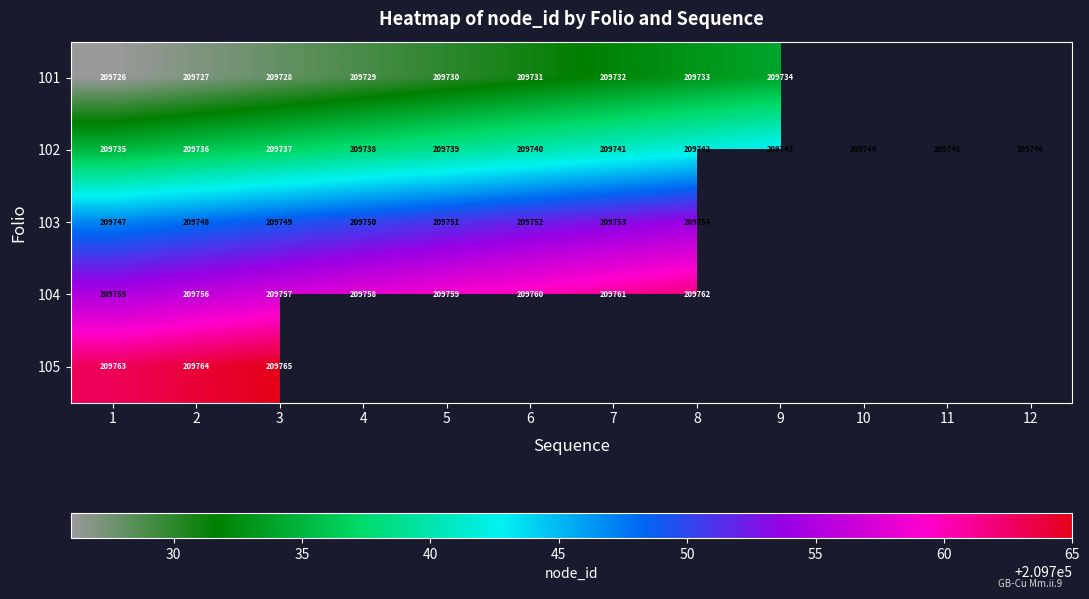

What is the sum of the 103 values at 6 and 3?

419501